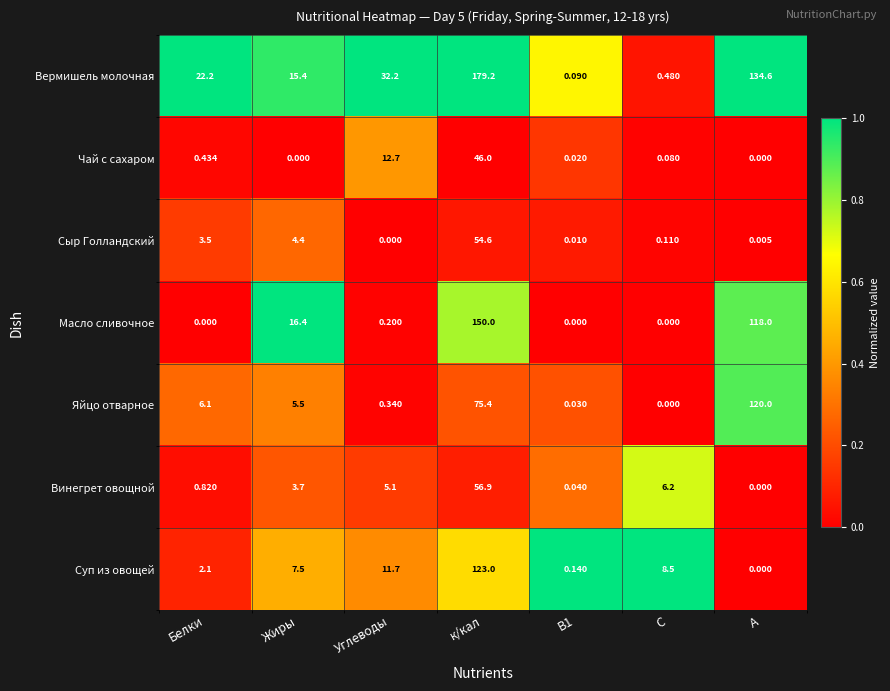

At which category is the sum across all series the highest?

к/кал